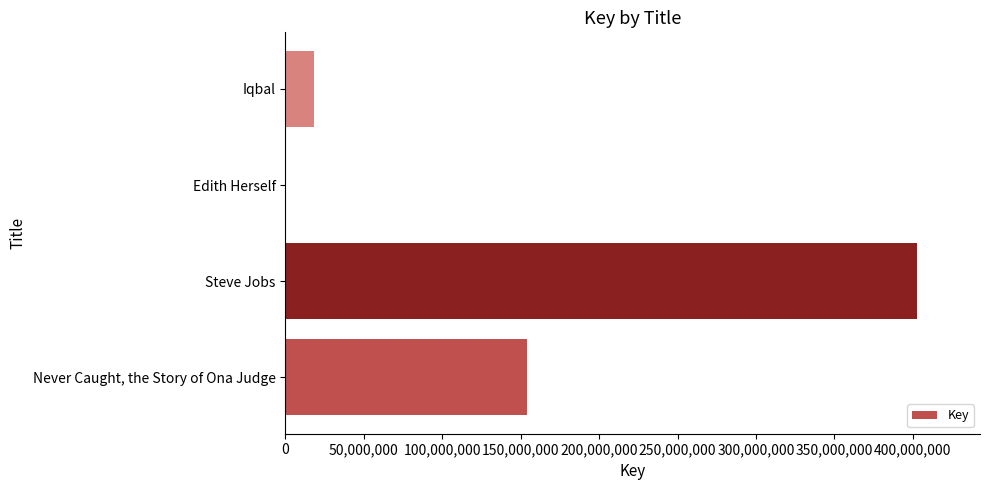

True or false: the data shows 402494906 at Steve Jobs.

True